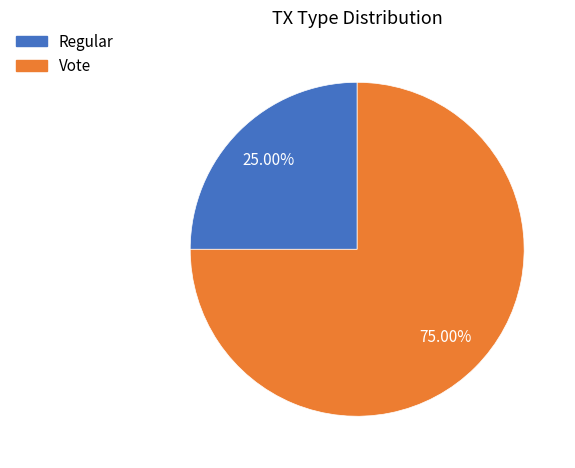

What portion of the pie excludes Regular?

75.0%